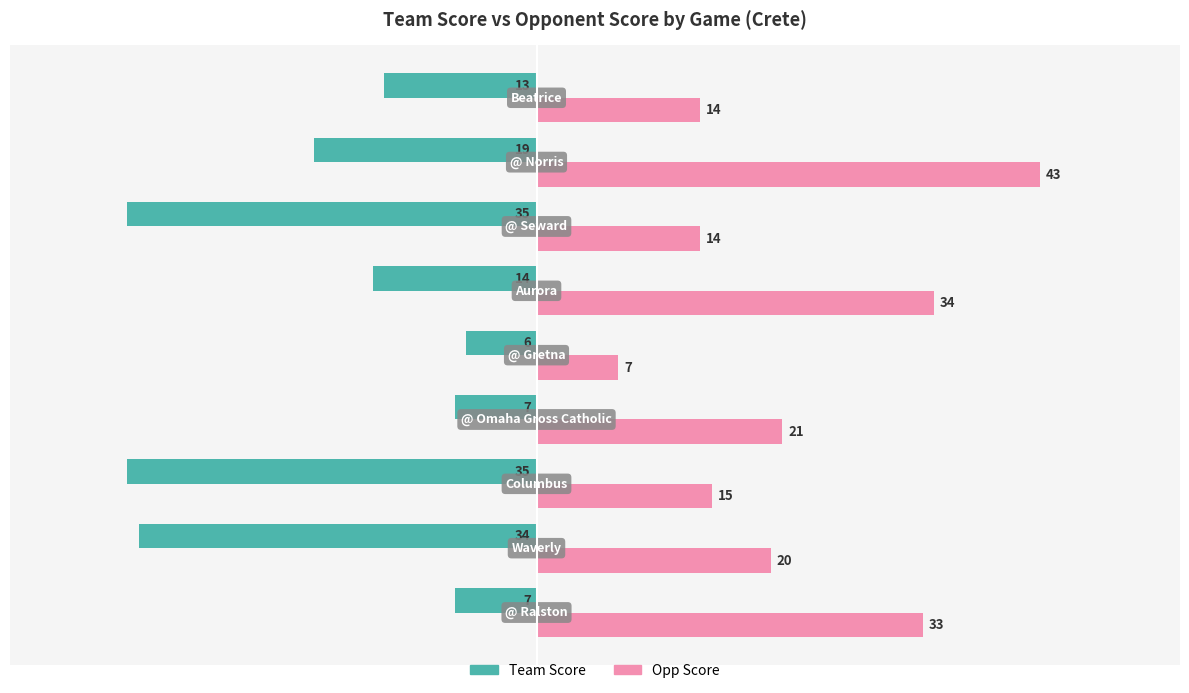

Which series has the widest spread of values?

Opp Score